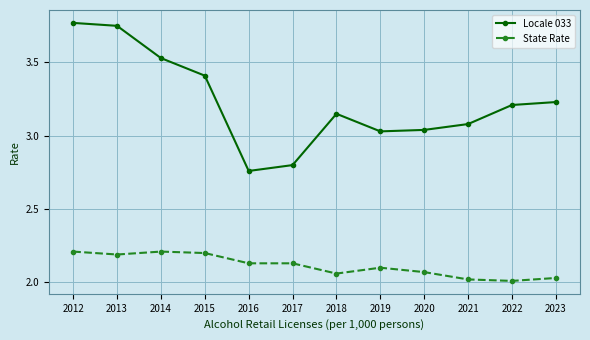

Count the number of categories in the chart.

12